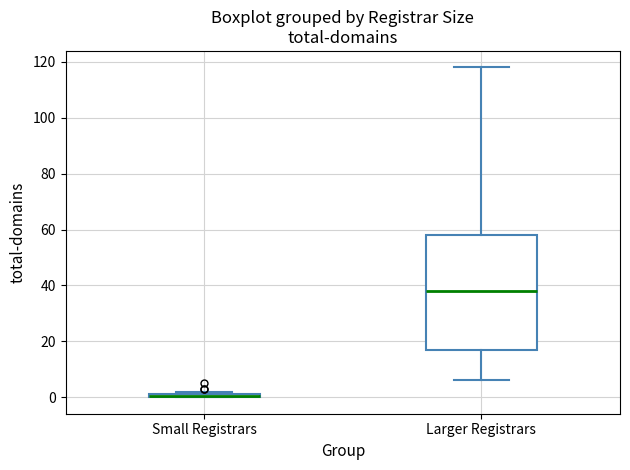

Which box is the tallest, from its lower edge to its upper edge?

Larger Registrars